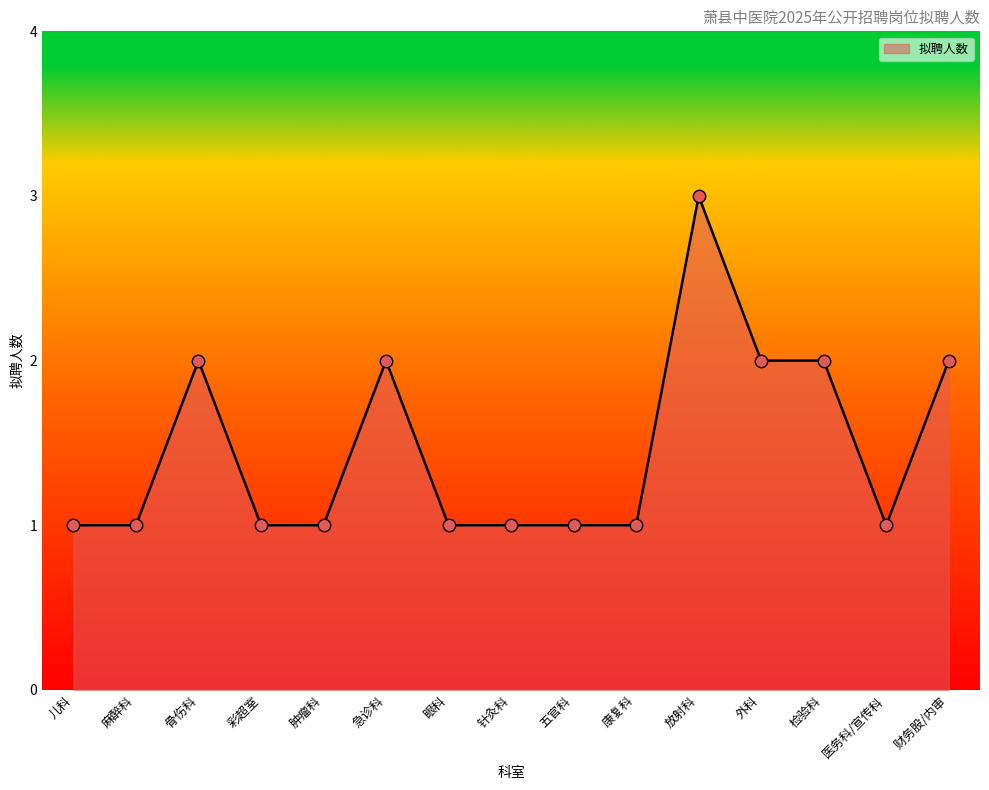

Which has a higher value, 五官科 or 急诊科?

急诊科